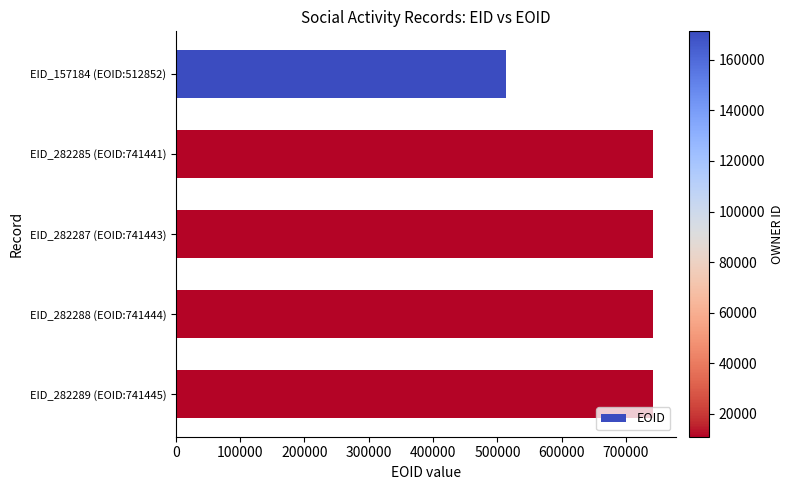

What is the difference between the maximum and minimum values?

228593